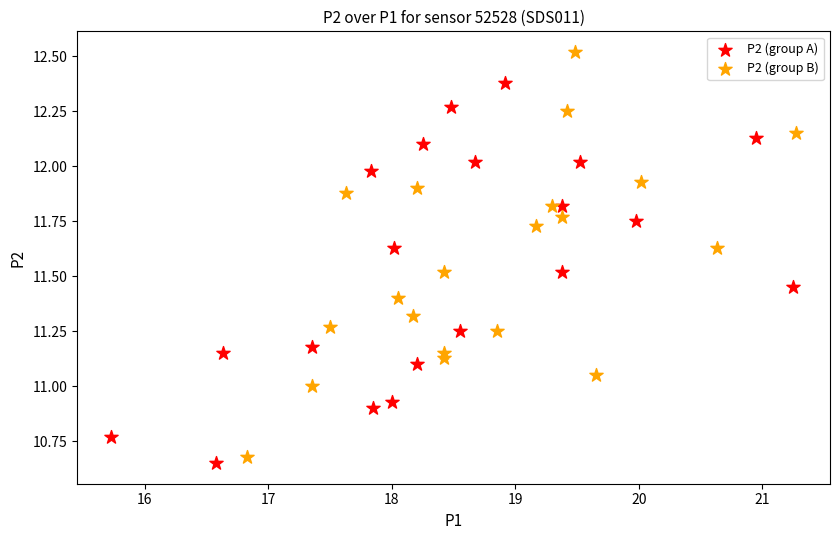

Which series contains the highest Y value?

P2 (group B)